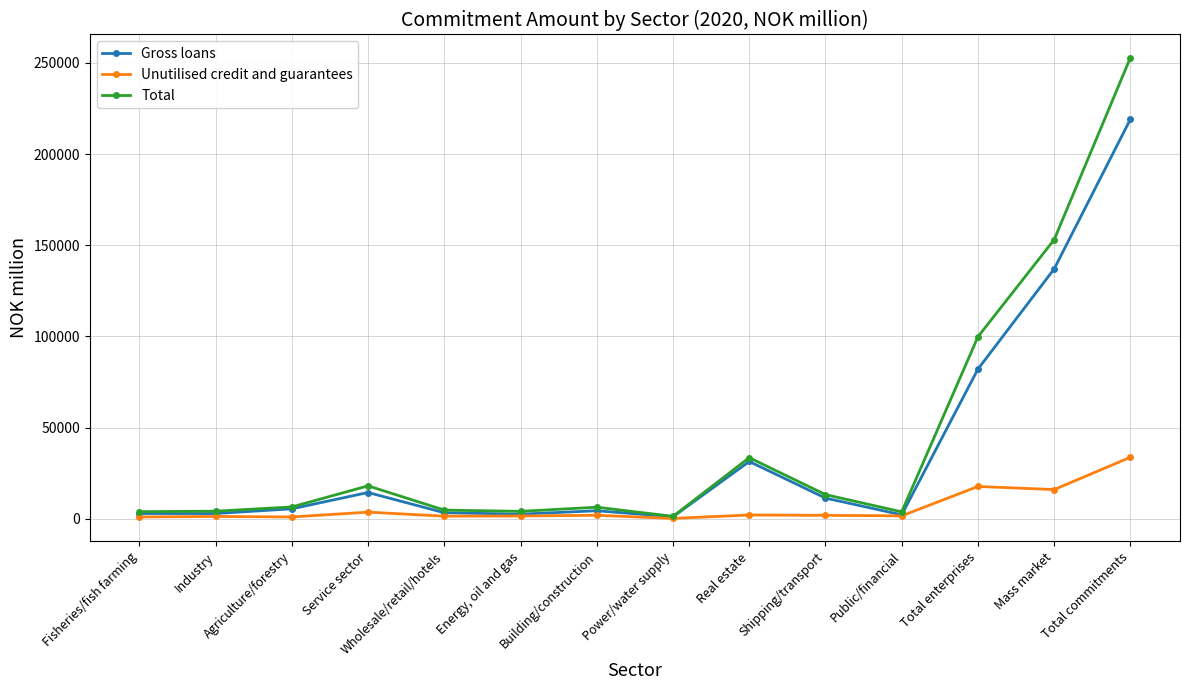

What are all the series names shown in the legend?

Gross loans, Unutilised credit and guarantees, Total